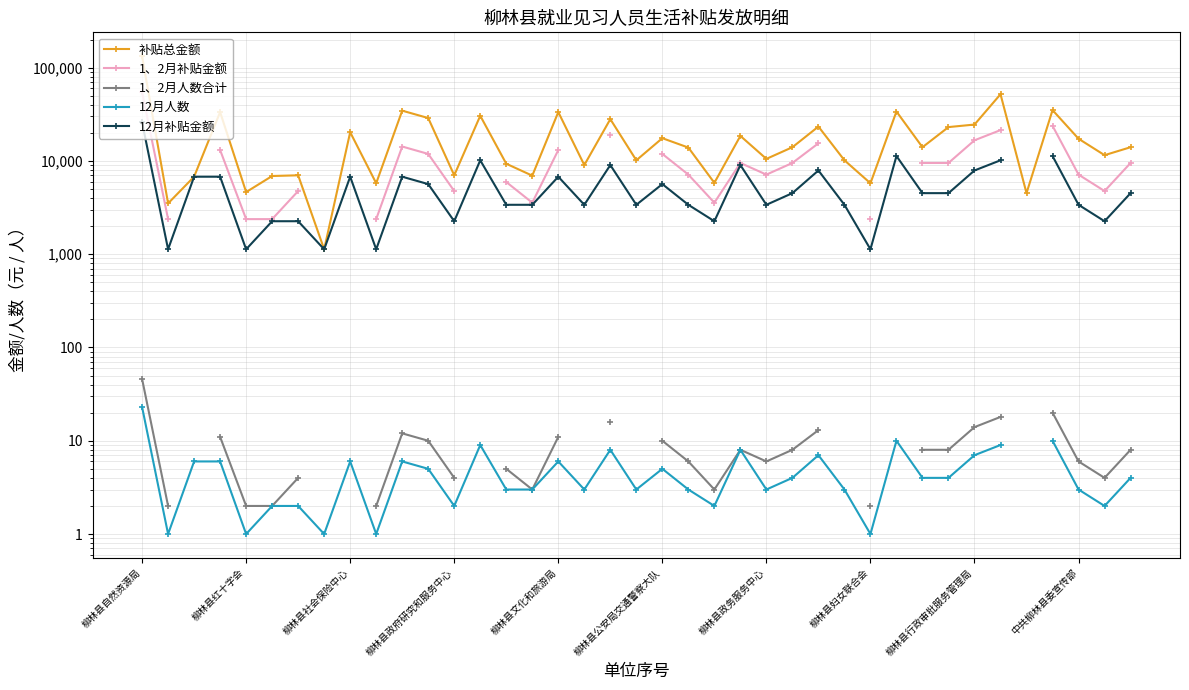

Which series has the widest spread of values?

补贴总金额